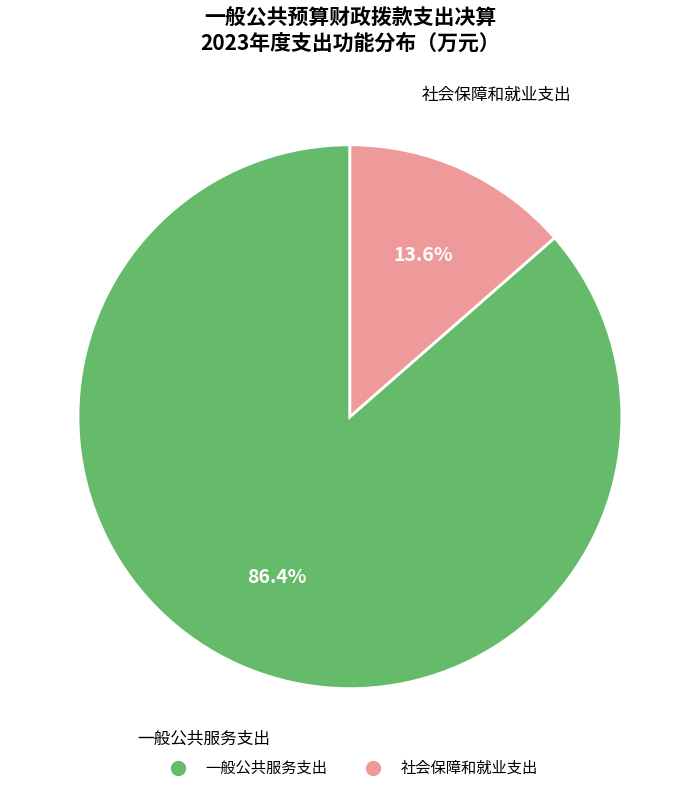

To the nearest percent, what portion does 社会保障和就业支出 represent?

14%